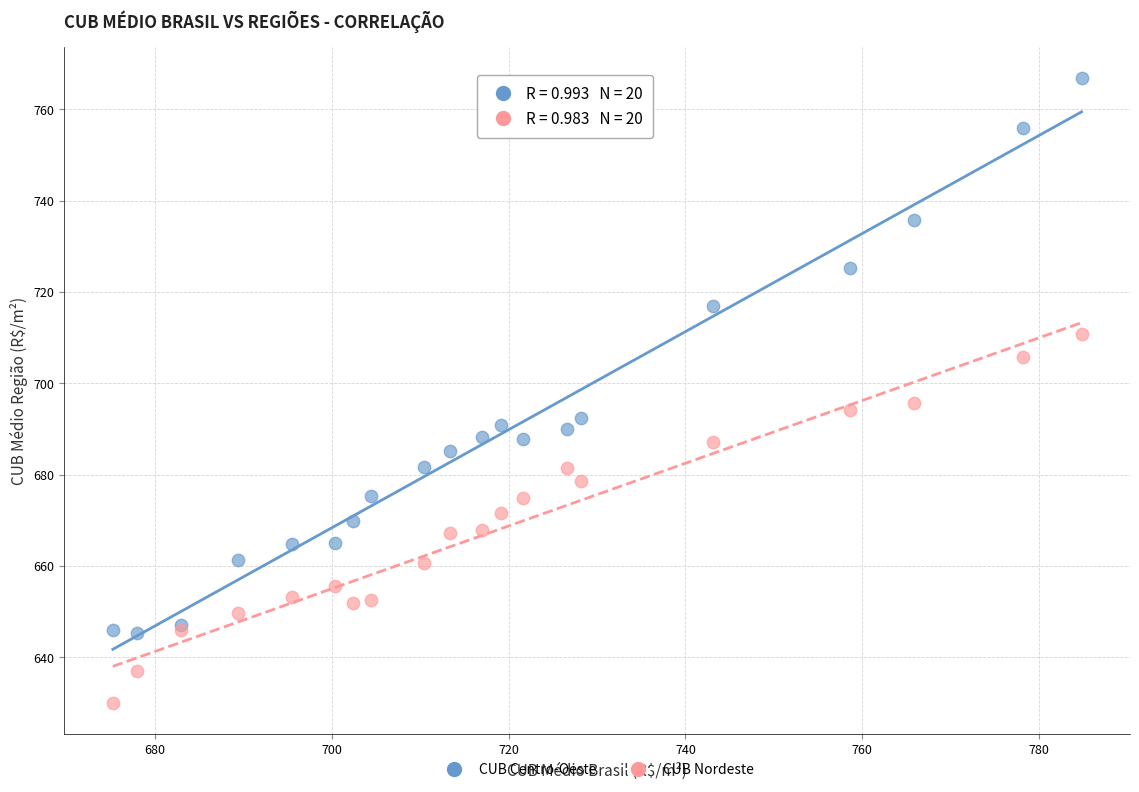

Which series contains the lowest Y value?

CUB Nordeste